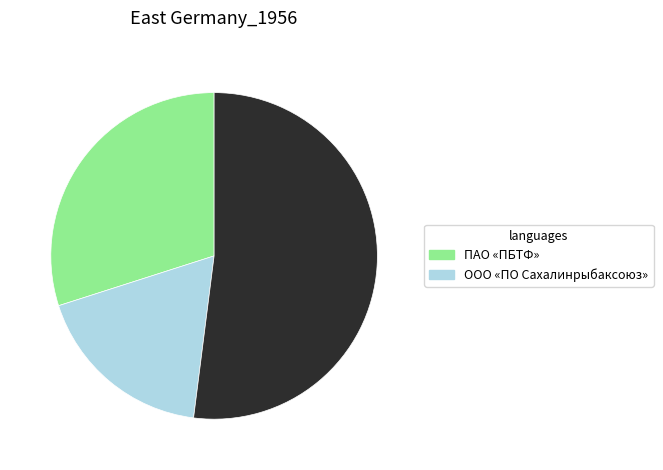

Is there a majority slice in this chart?

Yes